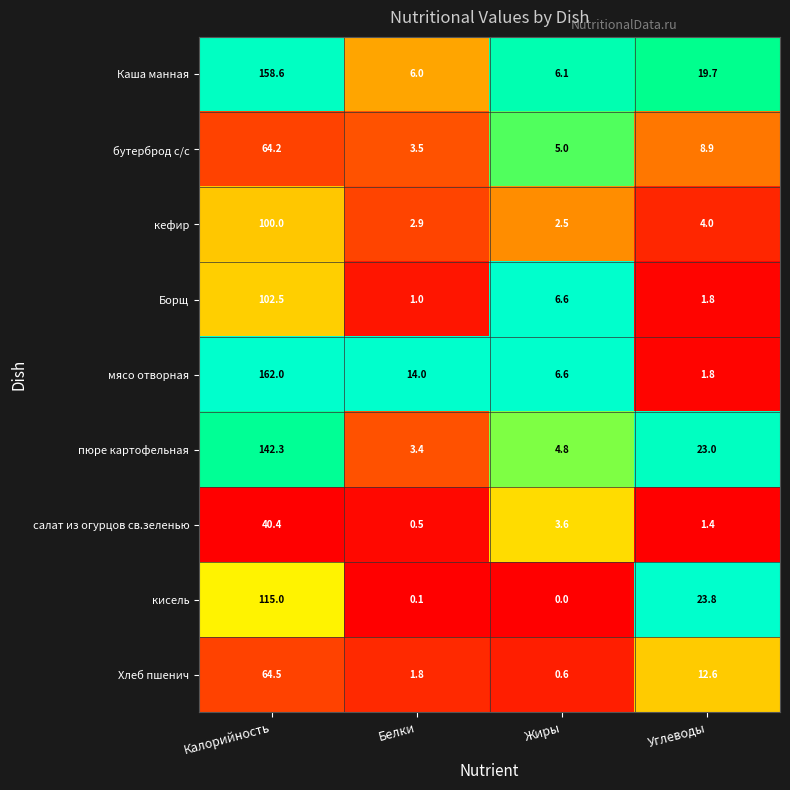

What is the approximate value of кефир at Белки?

2.9